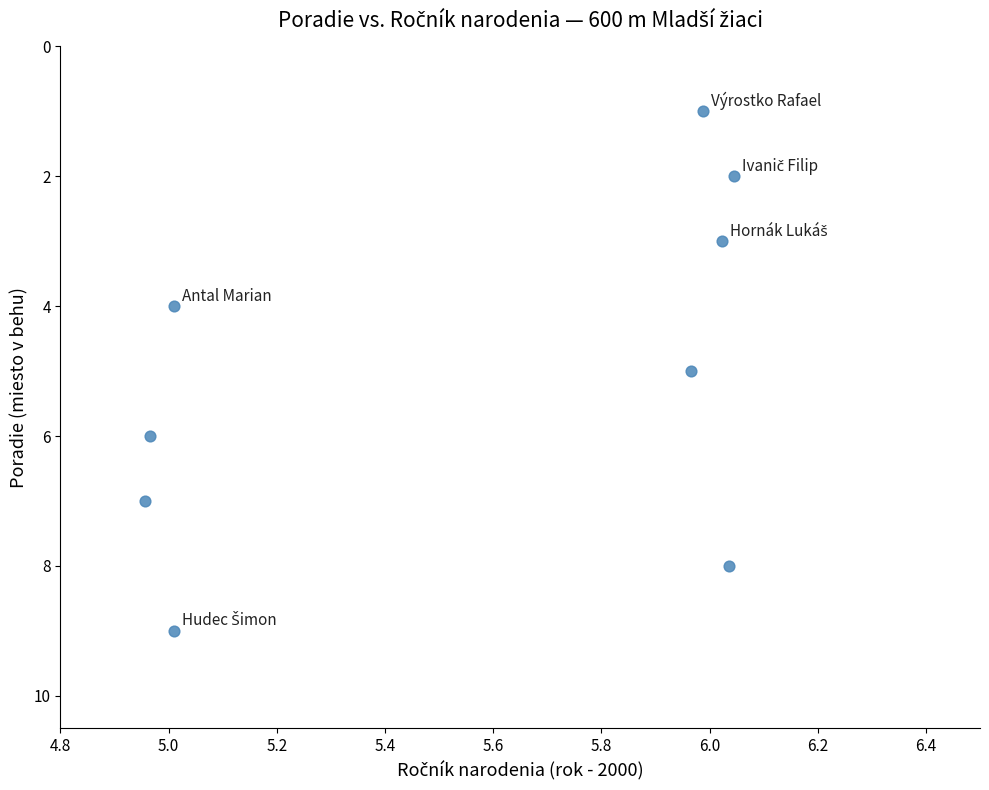

What is the range of Y values (max minus min)?

8